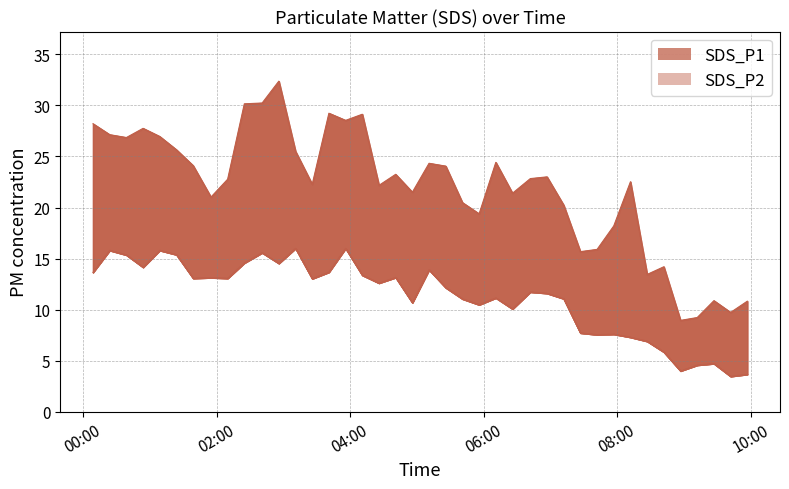

Which category has the lowest value in the SDS_P2 series?

2022/10/31 09:42